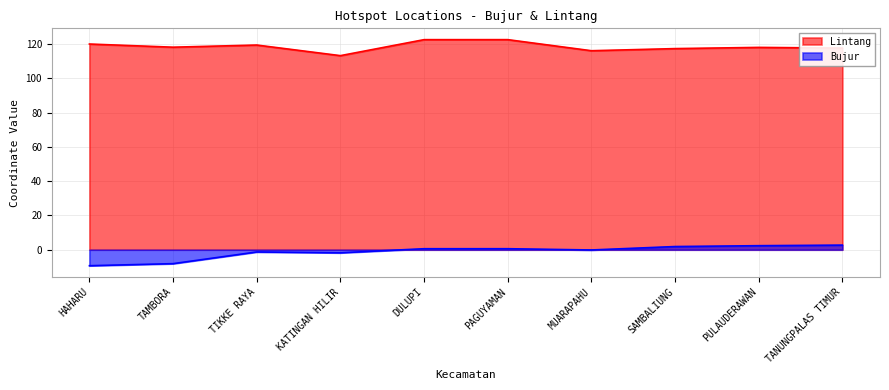

How many interior local peaks does the Bujur series have?

2